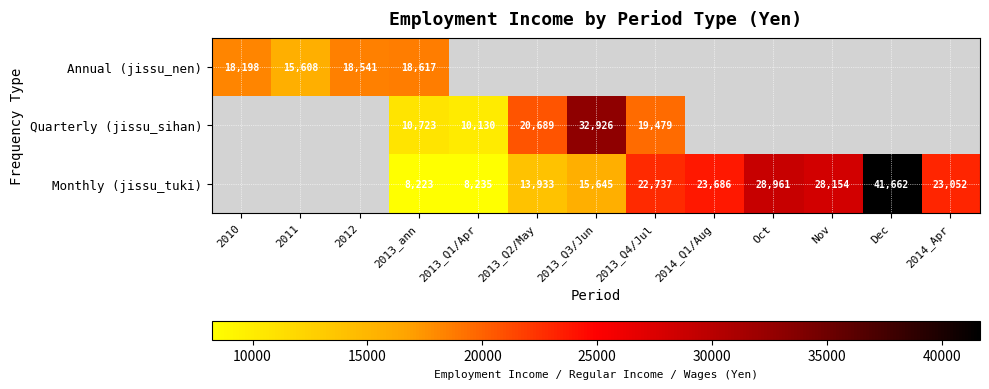

Count the number of data series in this chart.

3